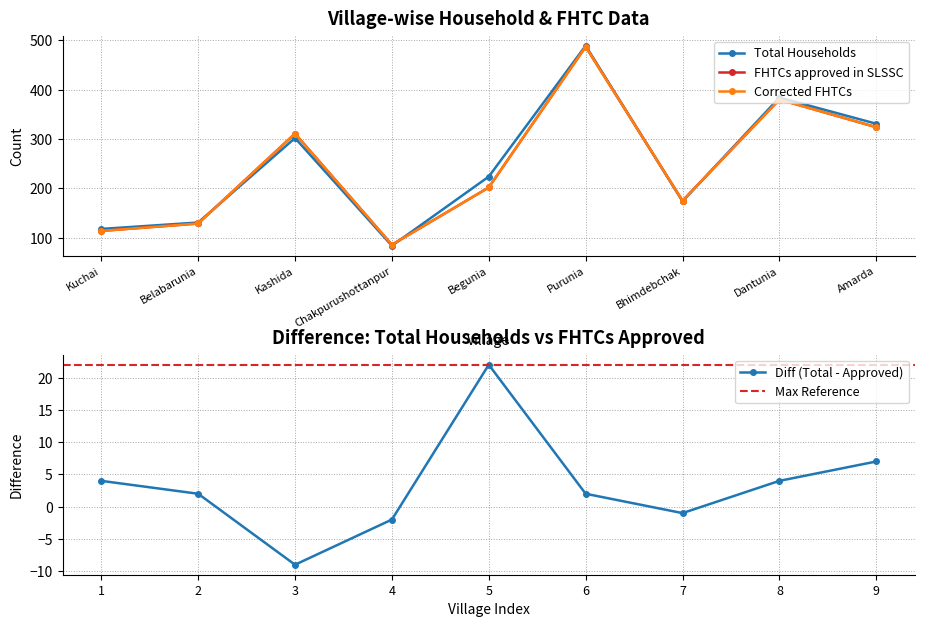

How many times do Total Households and FHTCs approved in SLSSC cross each other?

4